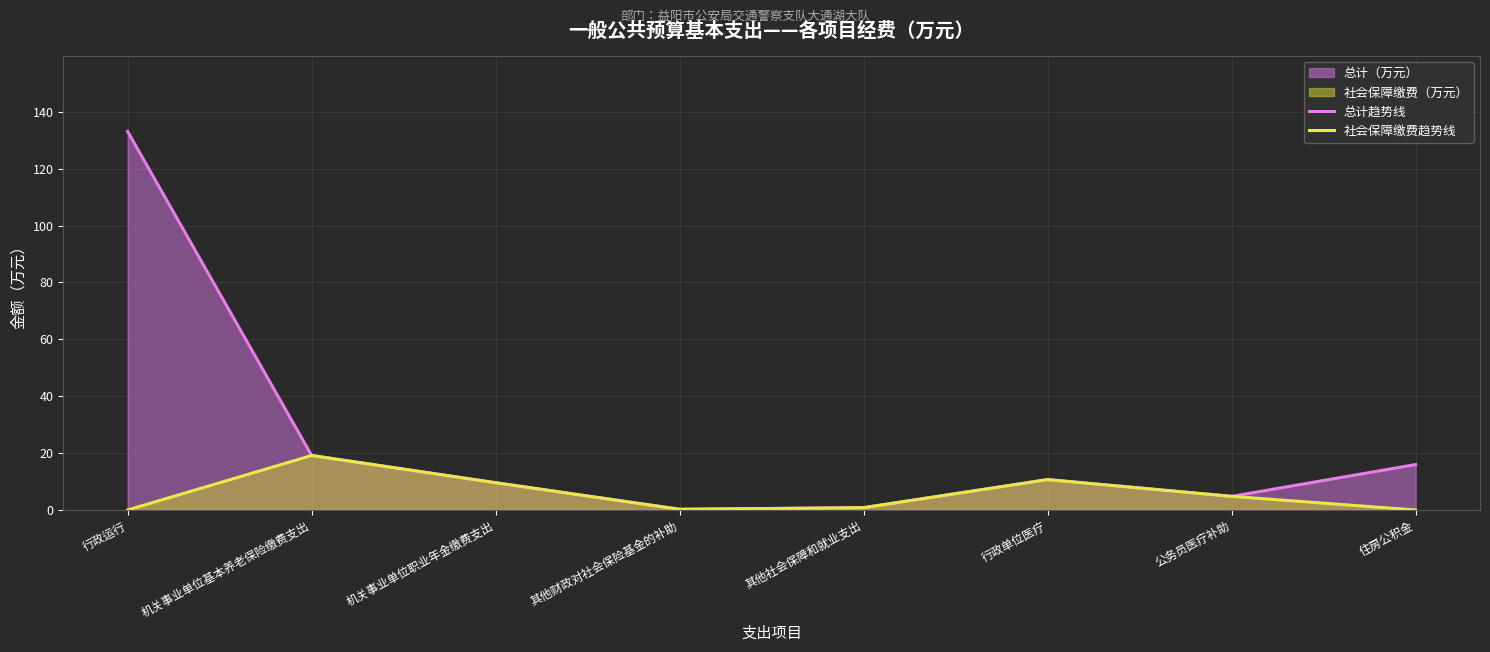

At which category does the chart reach its minimum across all series?

行政运行